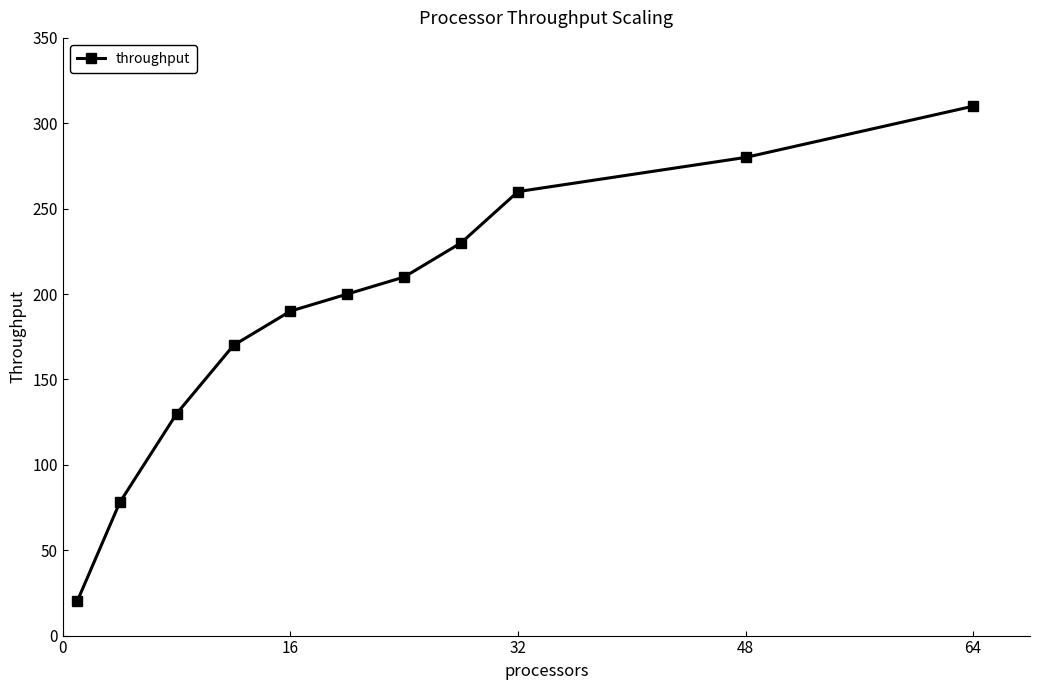

What is the maximum value shown in the chart?

310